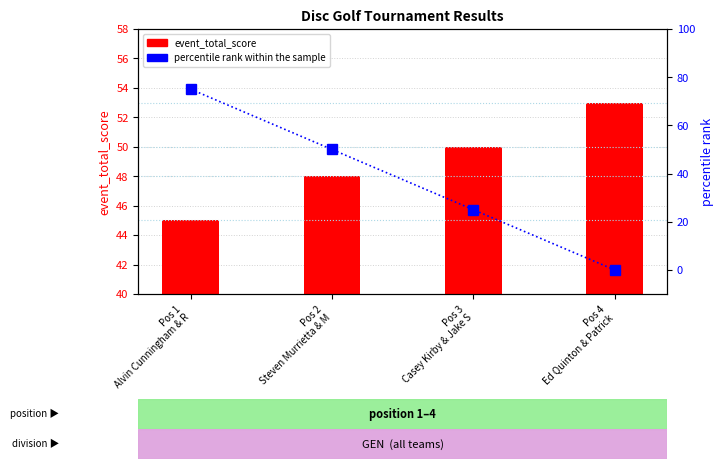

What is the greatest value displayed?

75